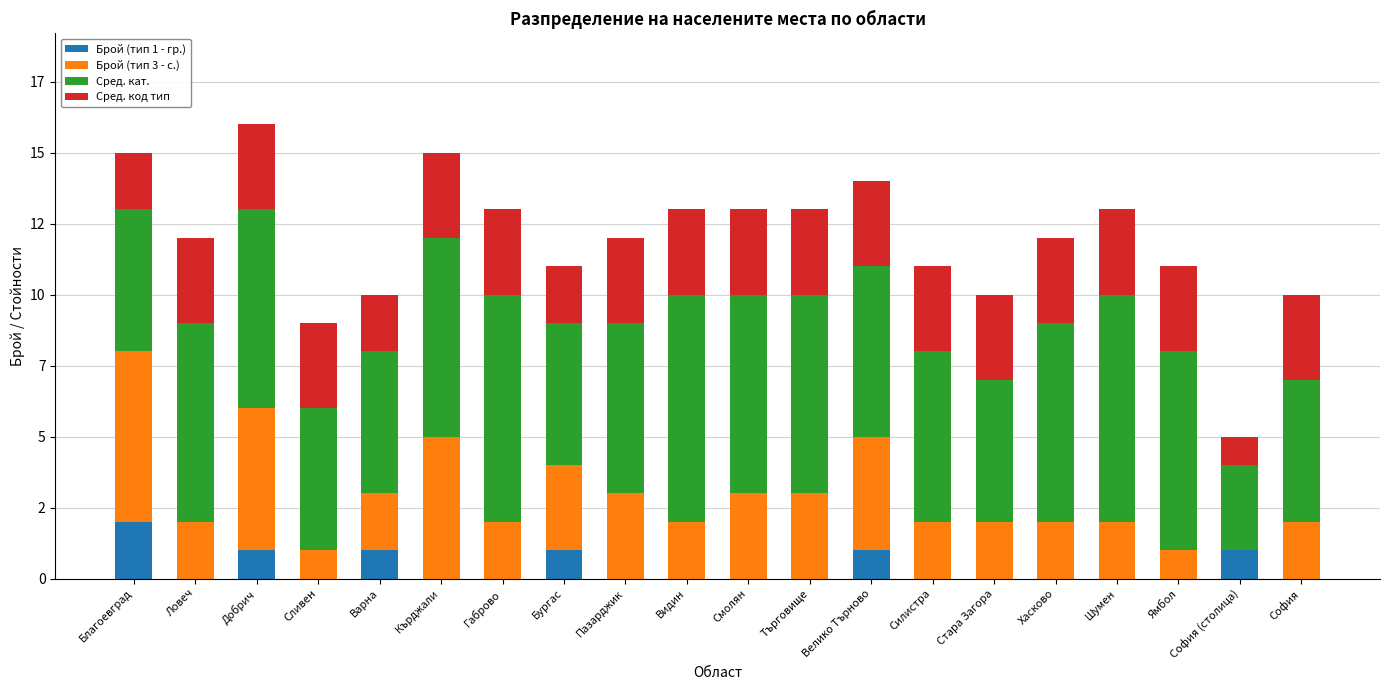

Between София (столица) and Варна, which is larger?

София (столица)